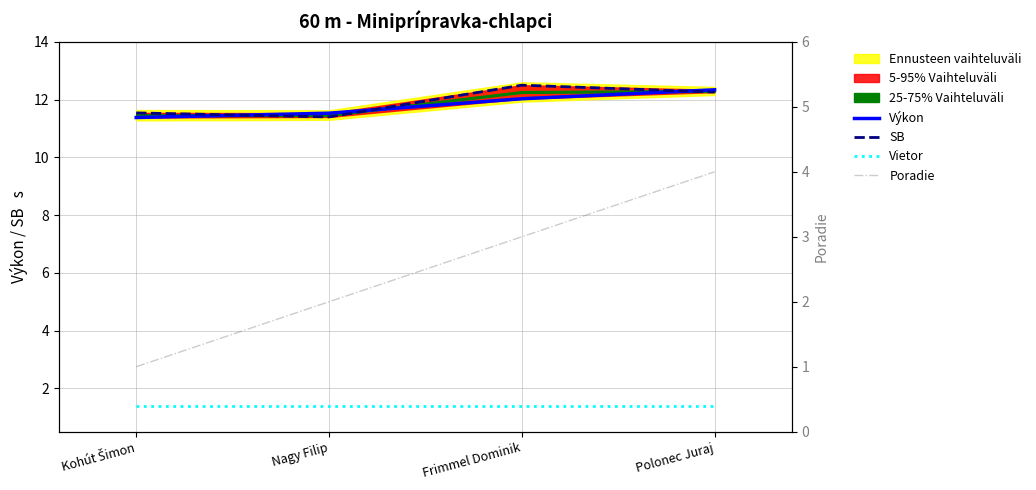

What is the lowest value of the Výkon series?

11.4